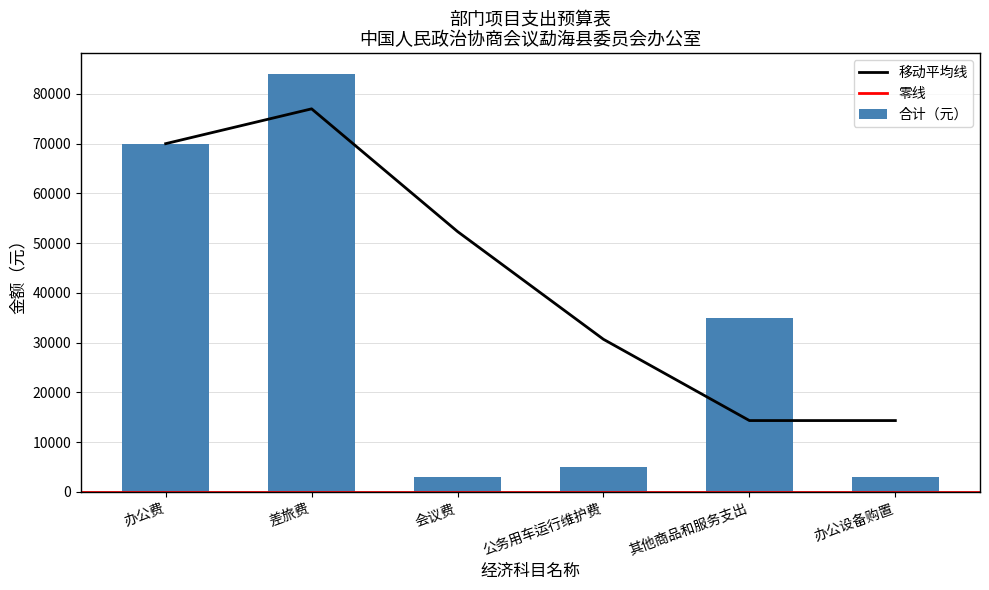

What is the sum of all values?

200000